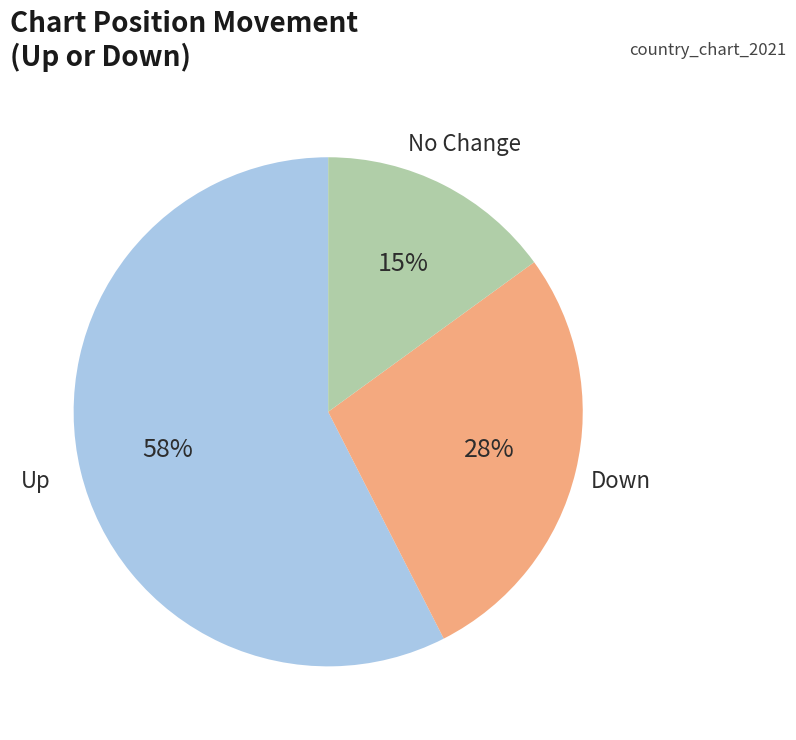

To the nearest percent, what is the average slice percentage?

33%